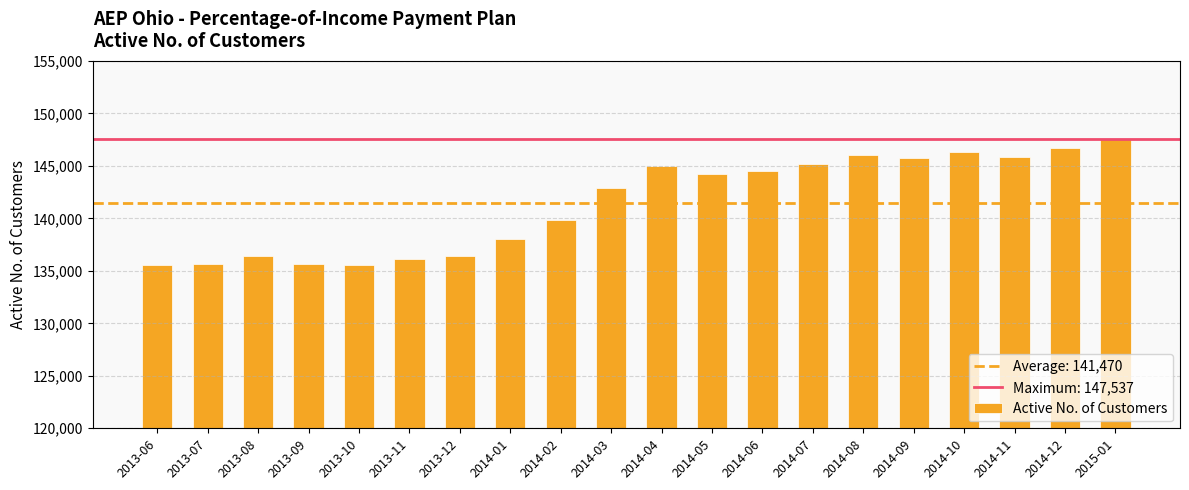

How many values are below 144235?

10